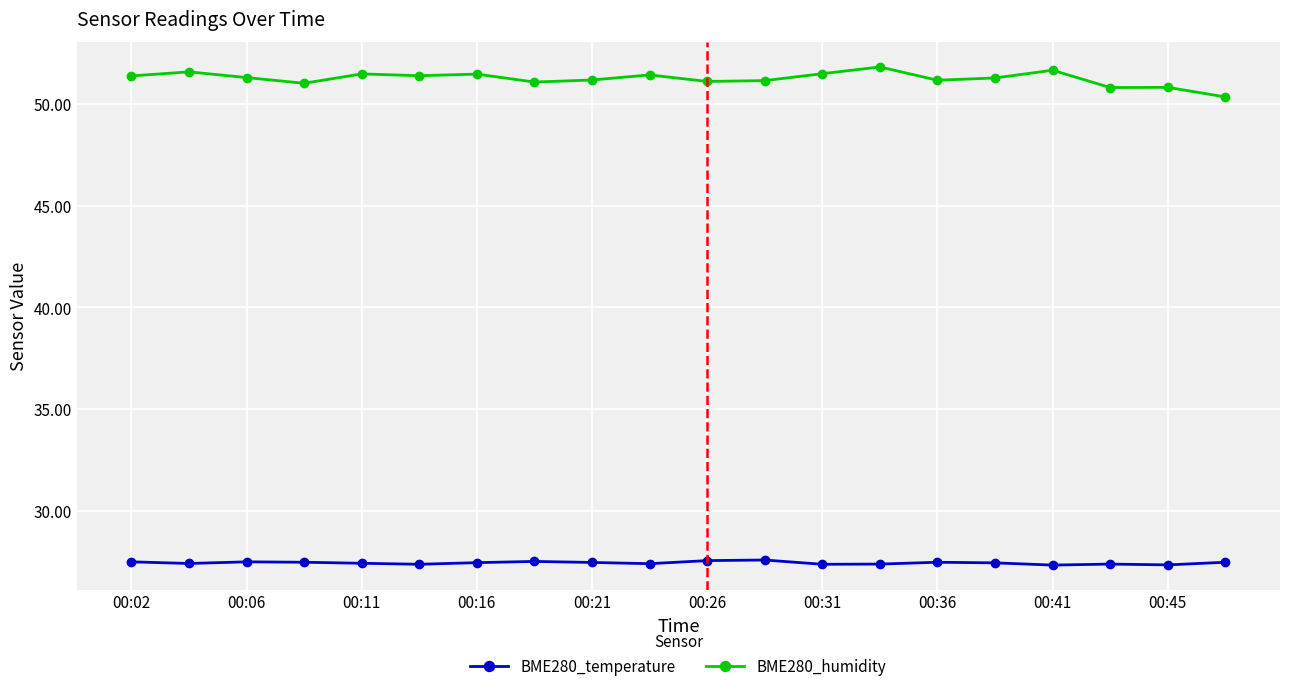

True or false: BME280_temperature and BME280_humidity cross at least once.

False